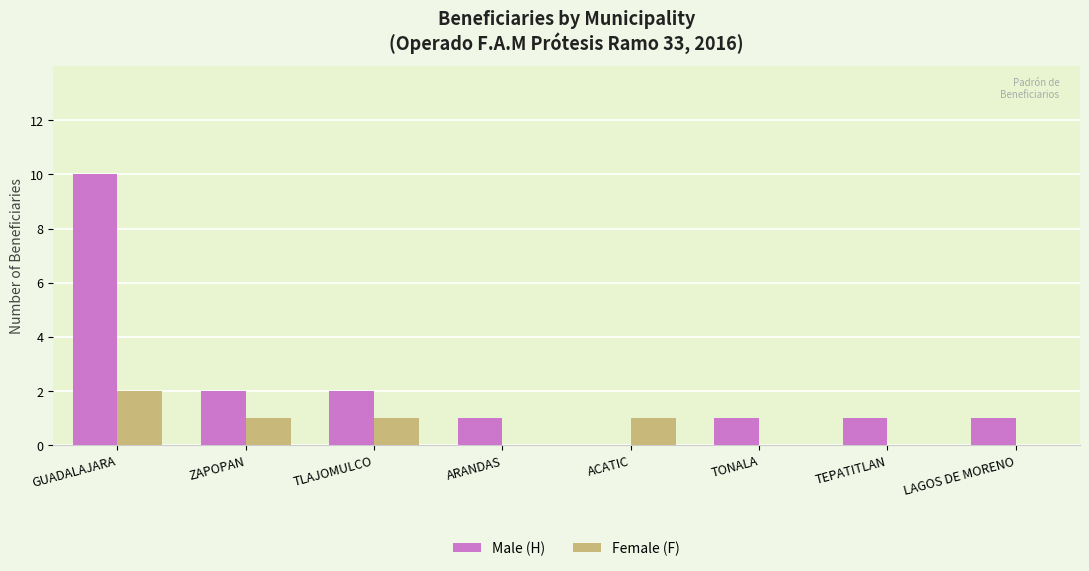

The value of Male (H) at ARANDAS is 0. True or false?

False